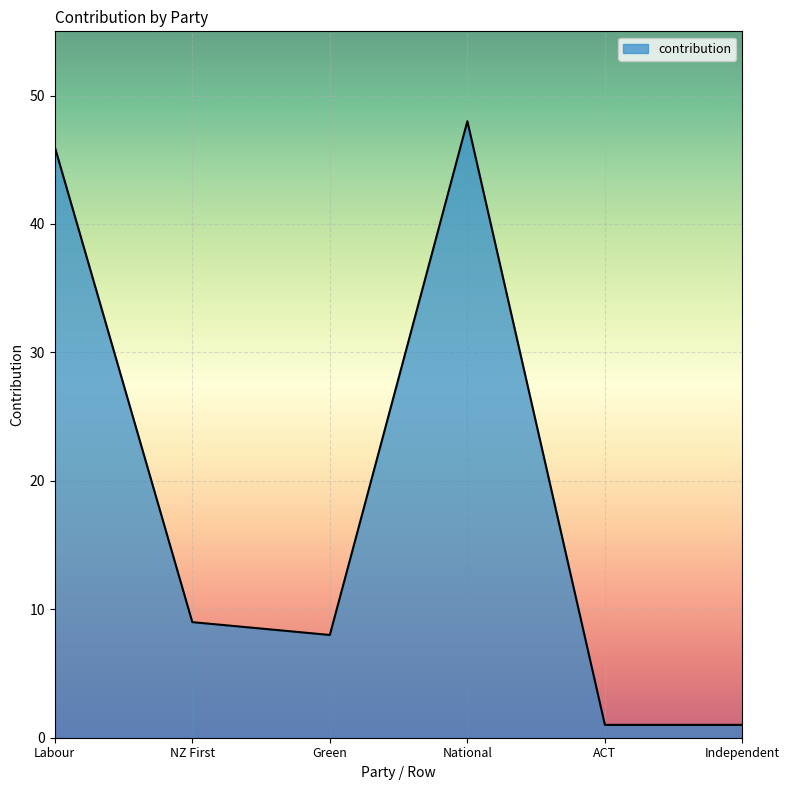

Which has a higher value, Labour or Green?

Labour